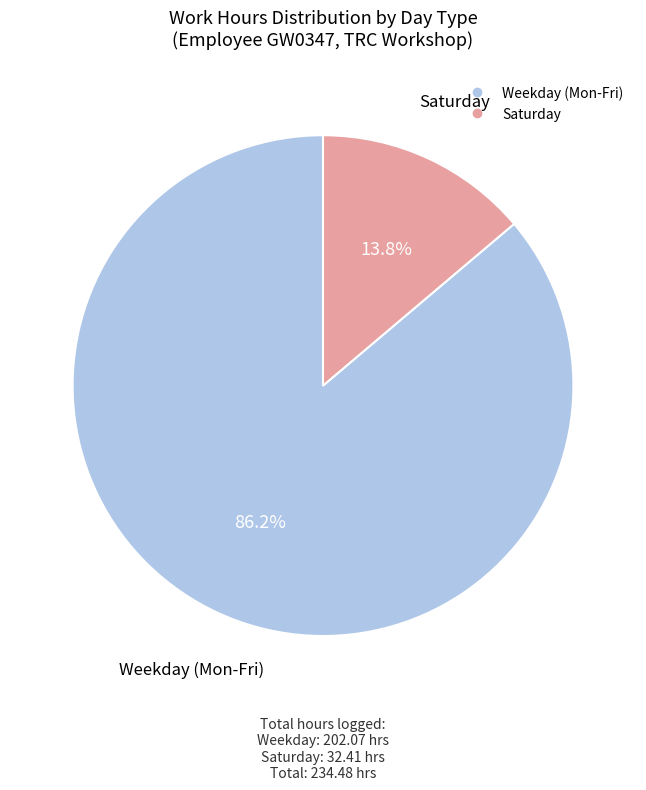

Does any single category account for the majority?

Yes